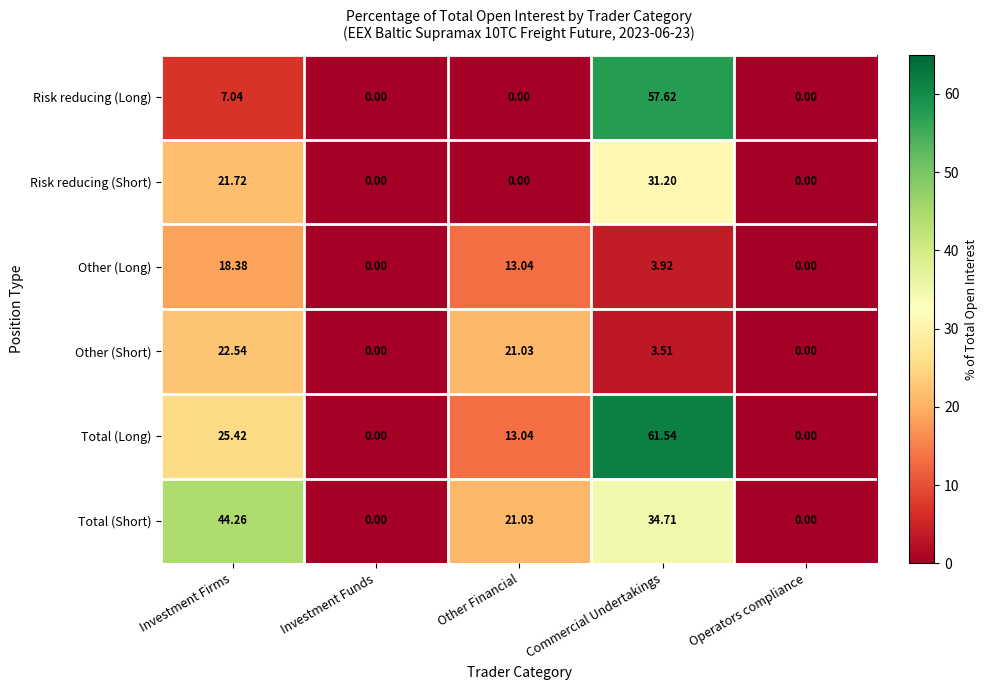

At how many categories does at least one series exceed 22?

2